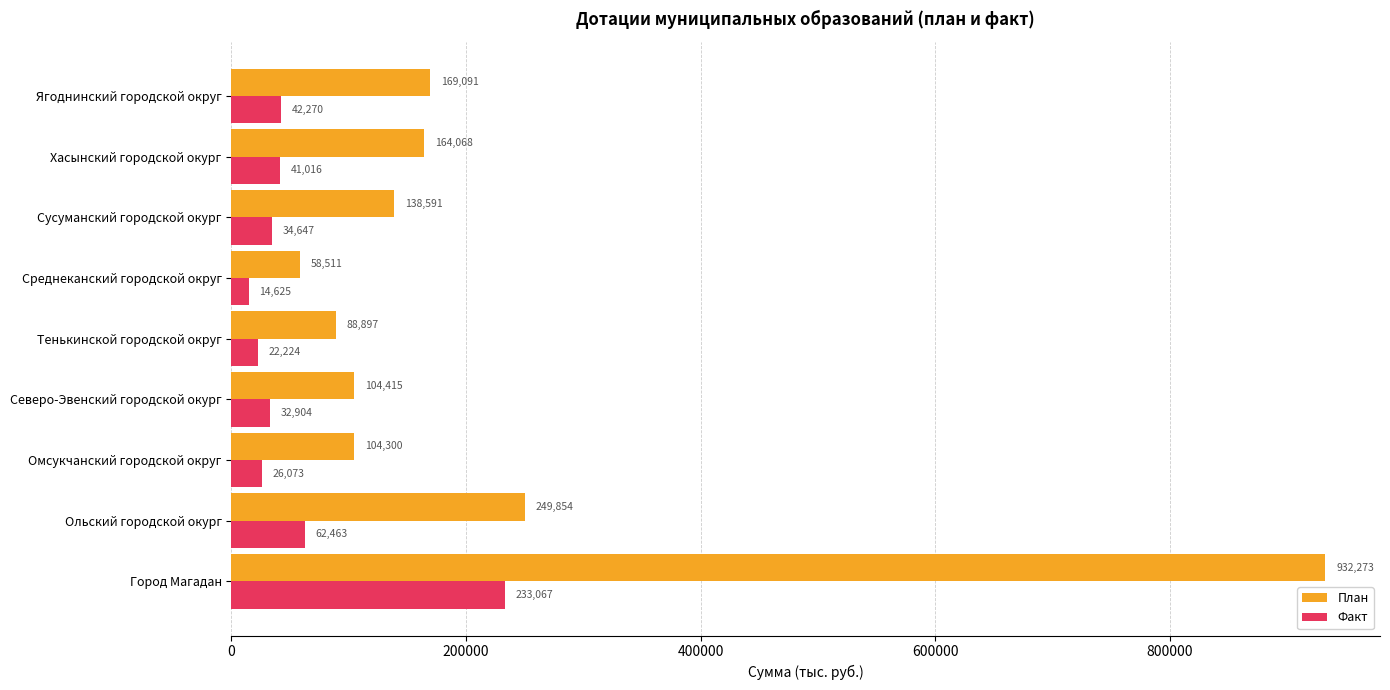

Is the value of Факт at Среднеканский городской округ greater than the value of План at Тенькинской городской округ?

No